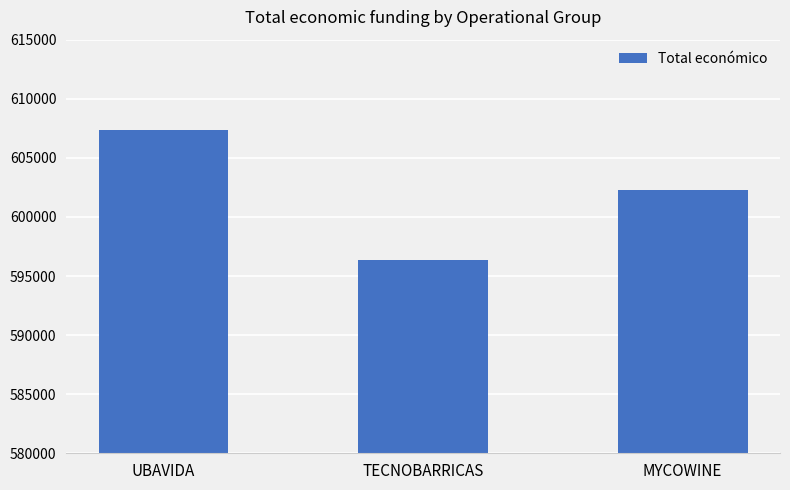

Rank the categories by value from lowest to highest.

TECNOBARRICAS, MYCOWINE, UBAVIDA